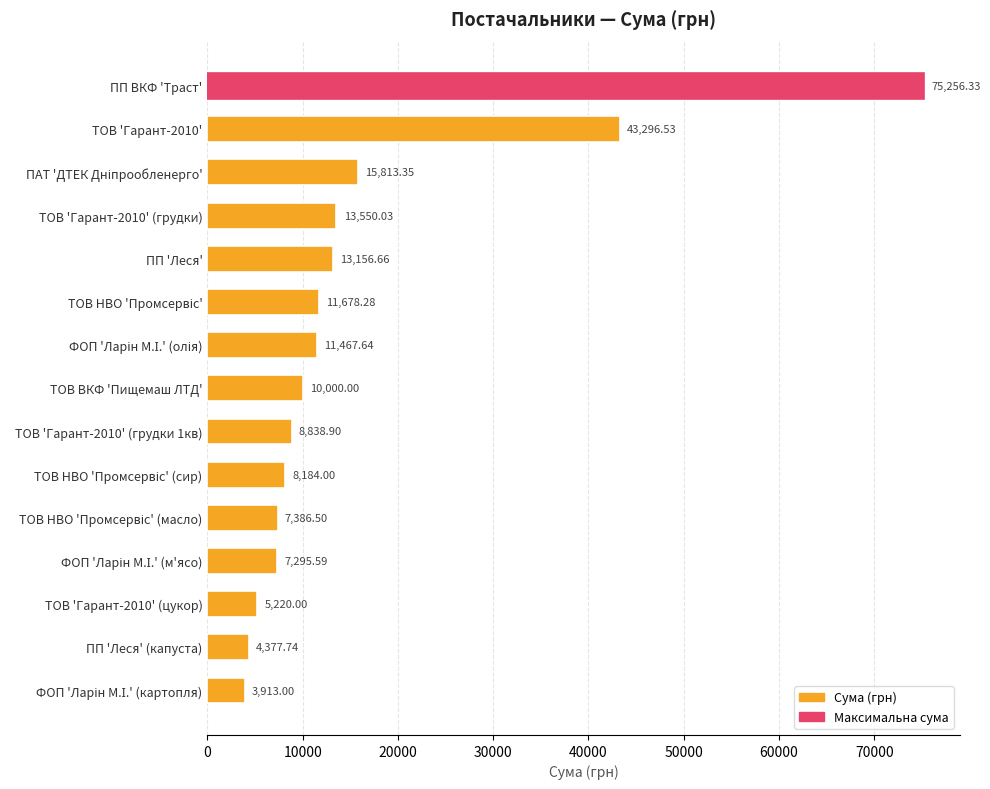

Where is the data nearest to the value 39584?

ТОВ 'Гарант-2010'